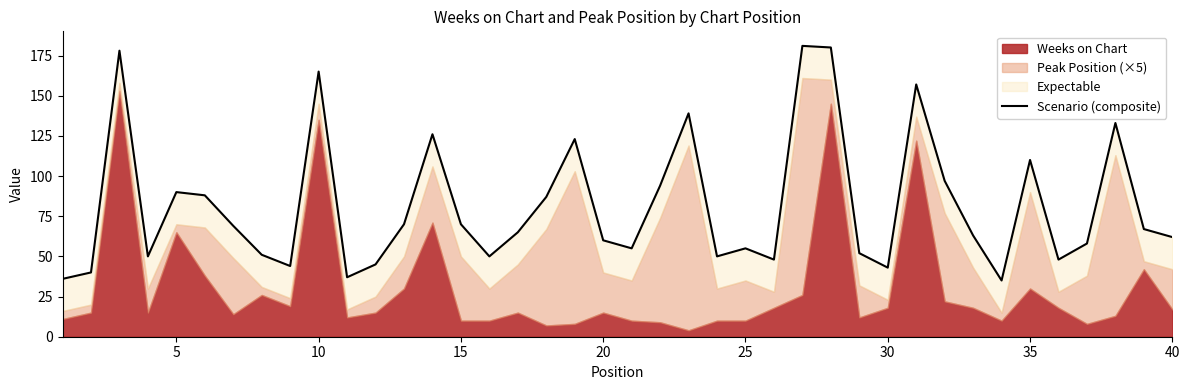

What is the difference between the maximum and minimum values?

146